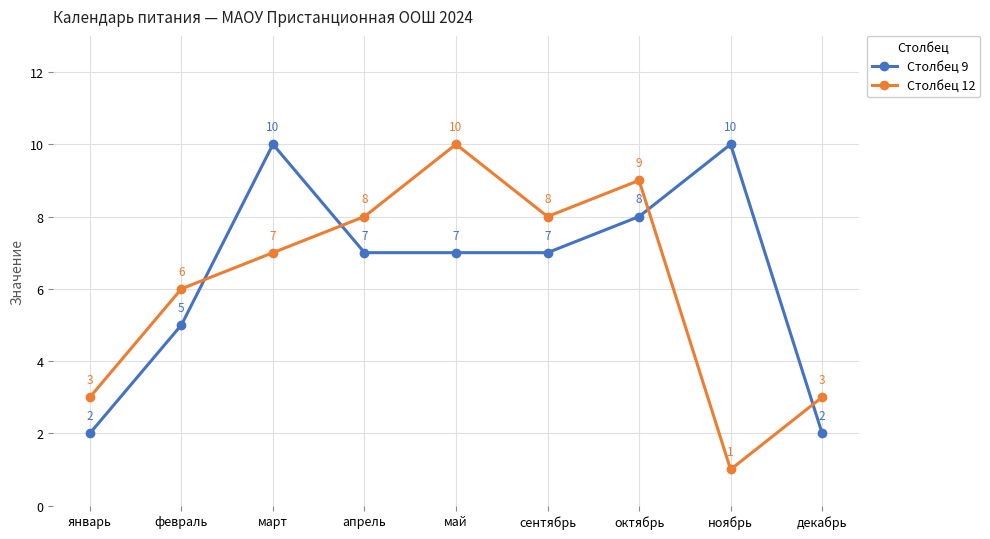

List the series in order of their overall mean, lowest first.

Столбец 12, Столбец 9